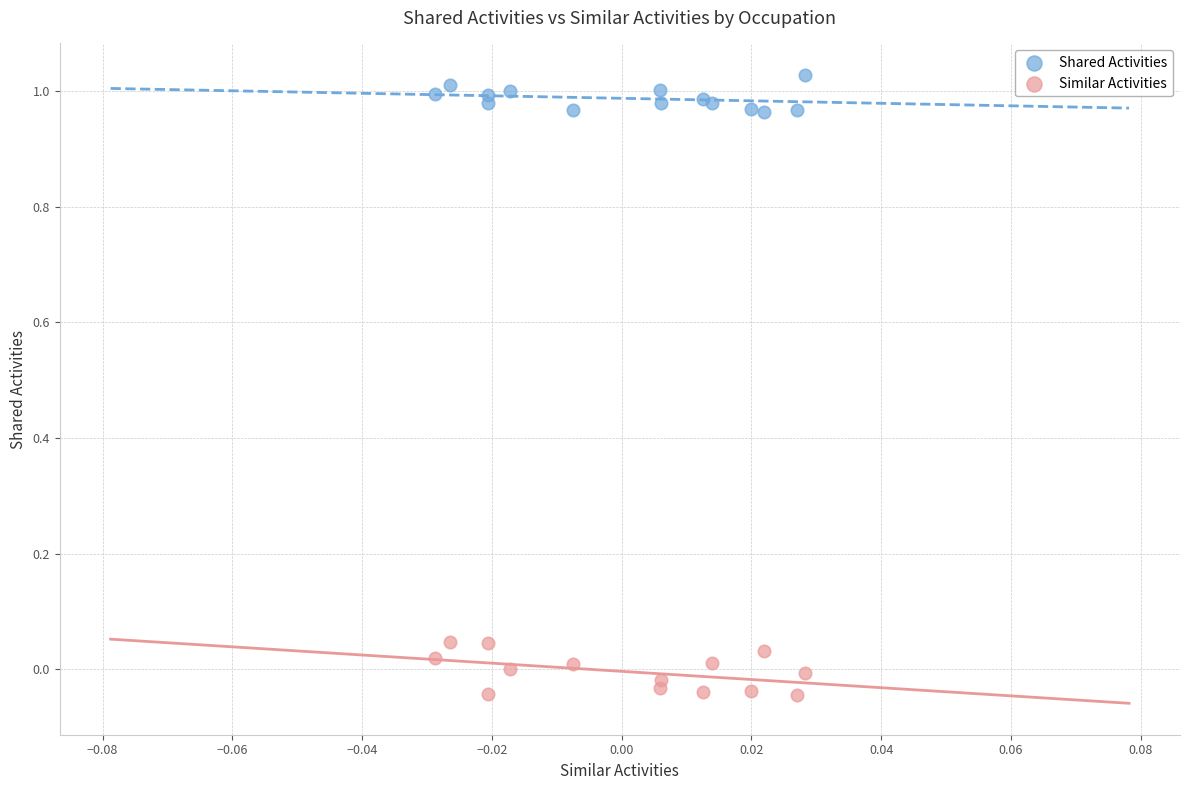

Which series reaches the minimum Y coordinate?

Similar Activities